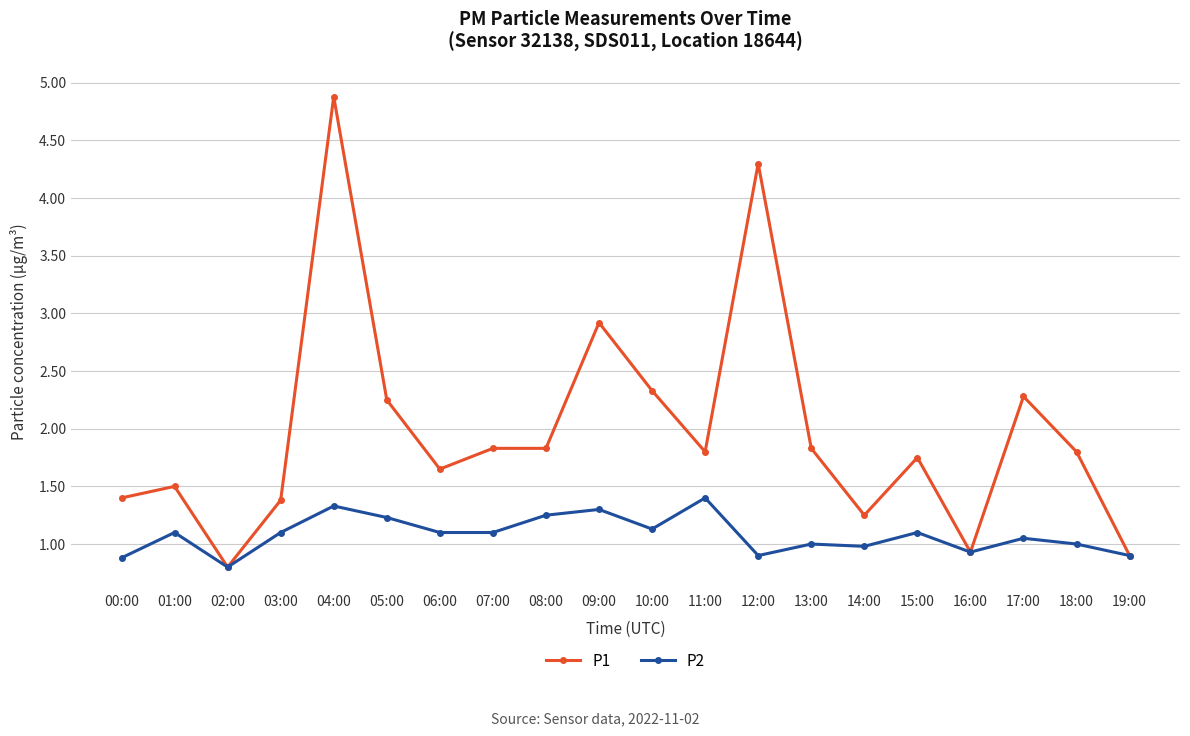

Is the value of P1 at 02:00 greater than the value of P2 at 14:00?

No